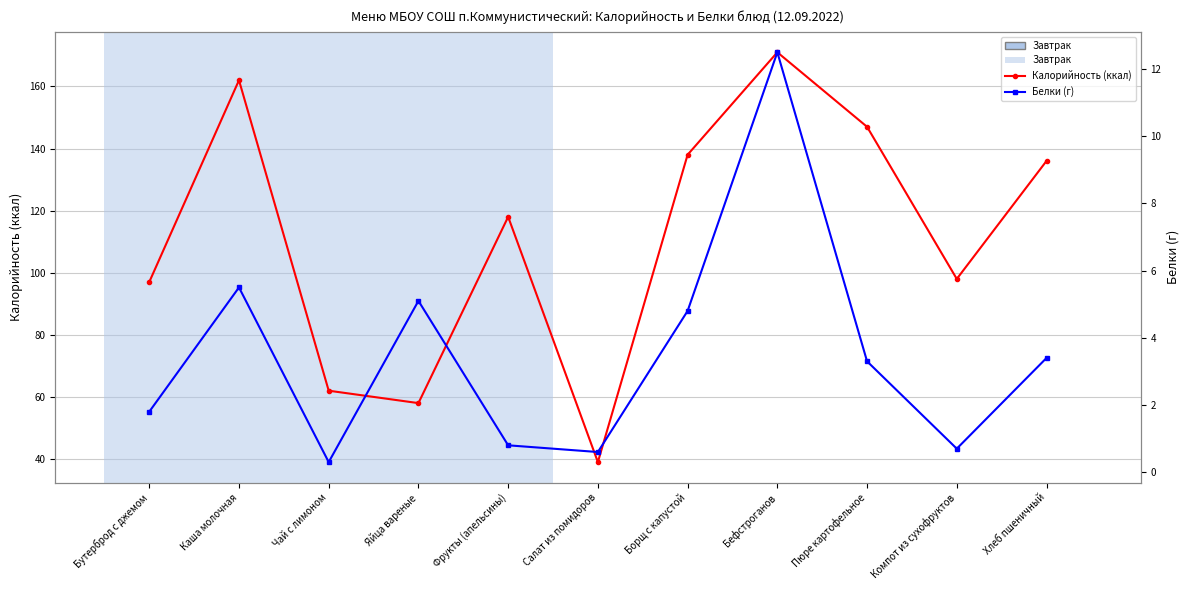

Rank the categories by Калорийность (ккал) value from highest to lowest.

Бефстроганов, Каша молочная, Пюре картофельное, Борщ с капустой, Хлеб пшеничный, Фрукты (апельсины), Компот из сухофруктов, Бутерброд с джемом, Чай с лимоном, Яйца вареные, Салат из помидоров